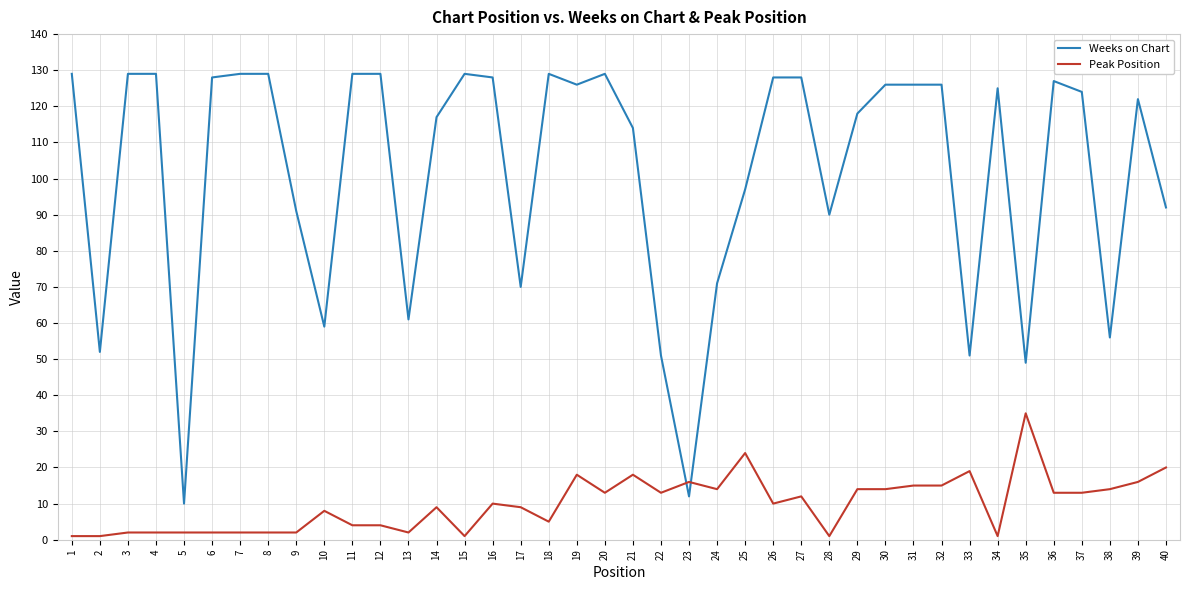

How many distinct data groups are displayed?

2